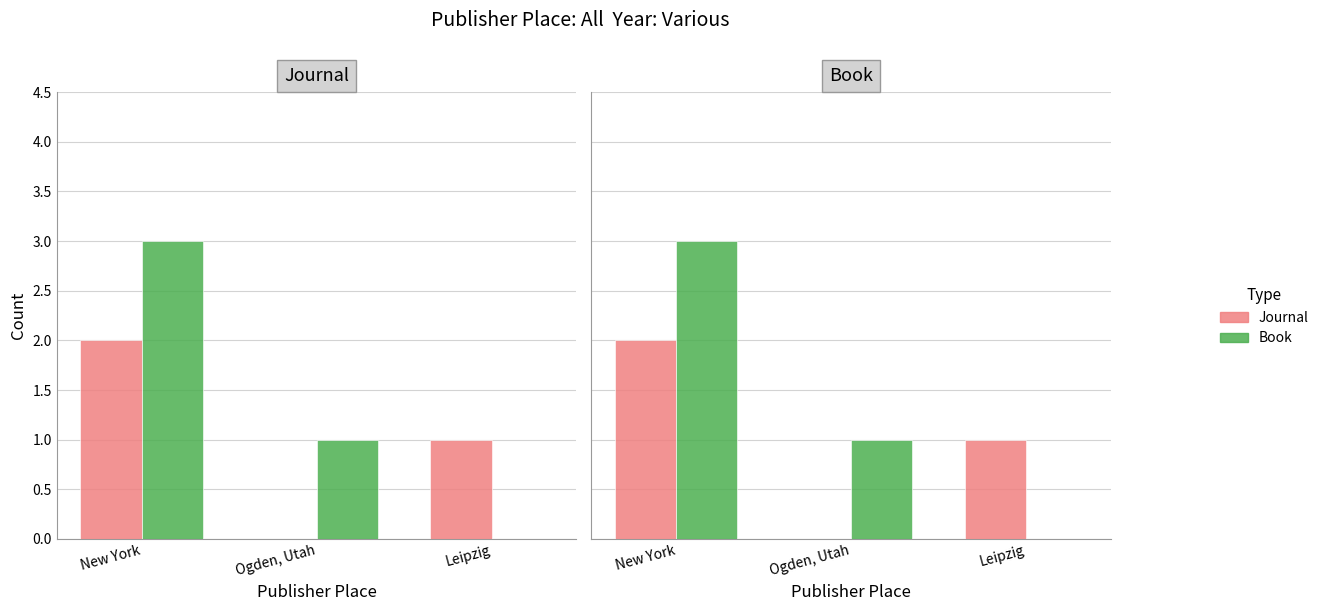

Does the chart contain any negative values?

No